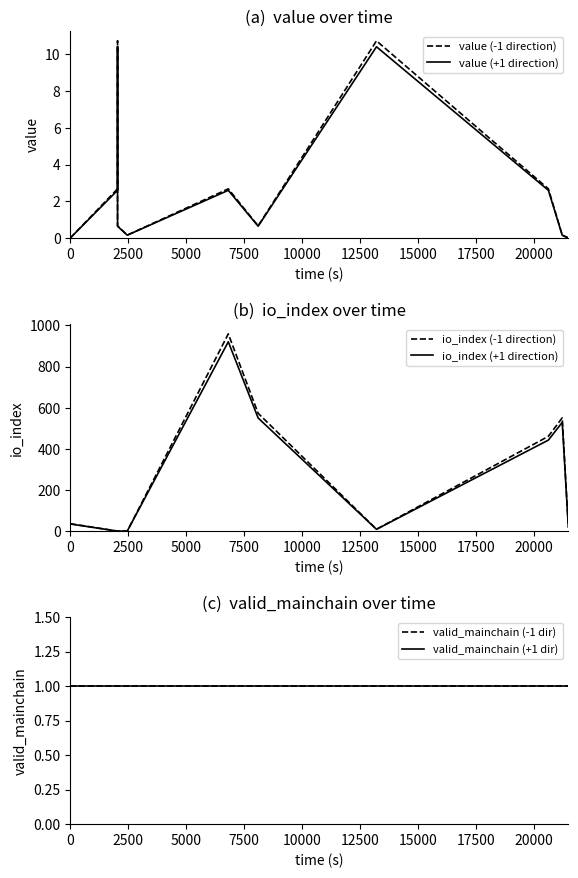

How many times do io_index (-1 direction) and valid_mainchain (+1 dir) cross each other?

2